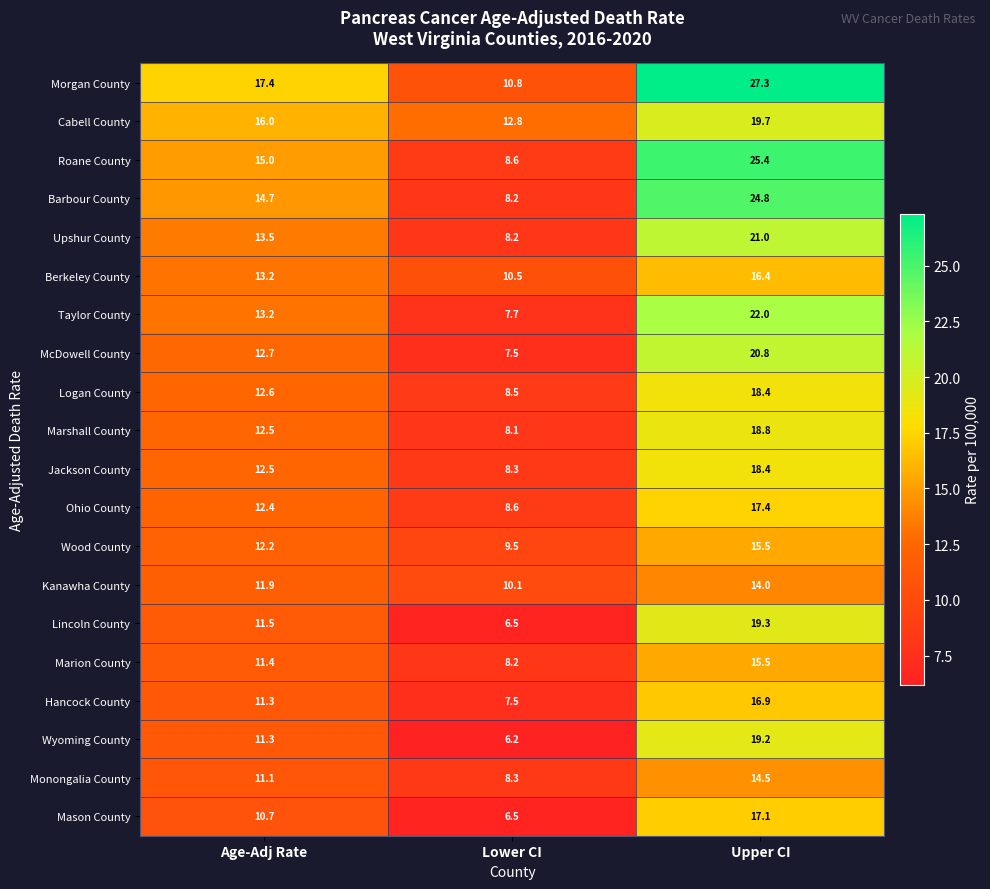

At which label does Kanawha County first exceed 11?

Age-Adj Rate